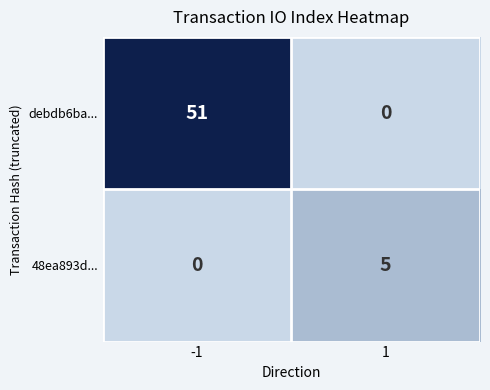

What is the average value of the debdb6ba... series?

26